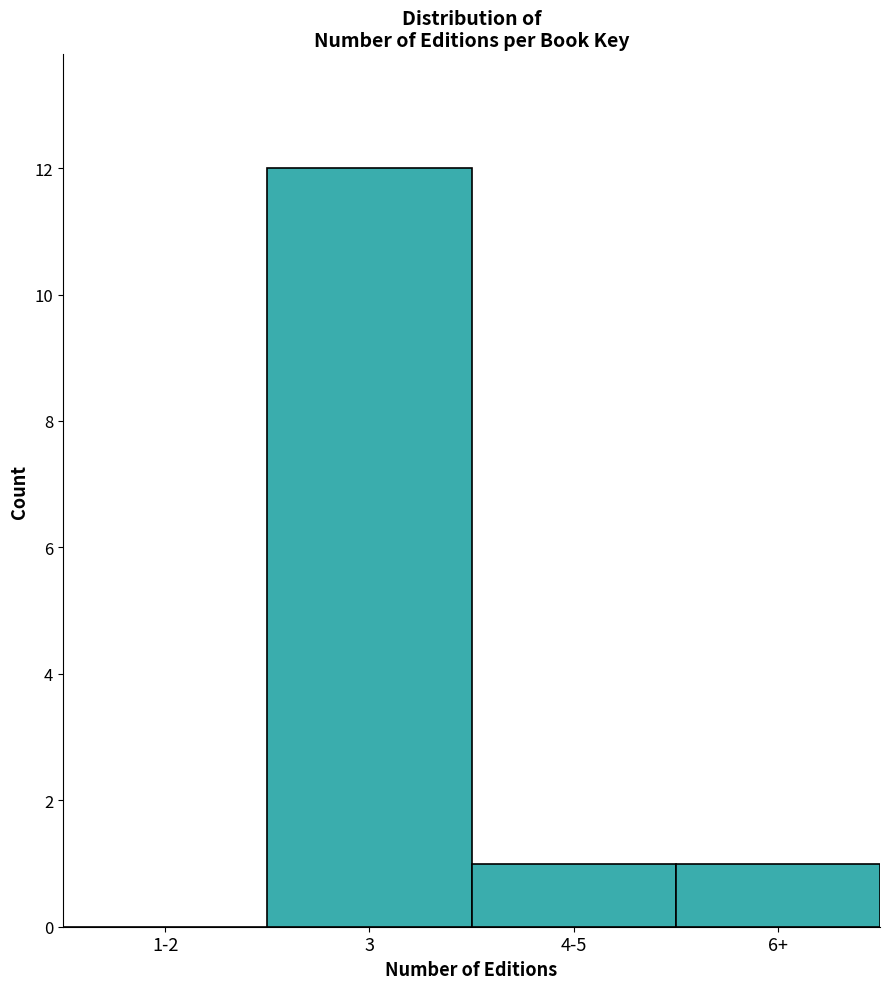

Reading left to right, what are all the values shown in this chart?

1-2=0	3=12	4-5=1	6+=1